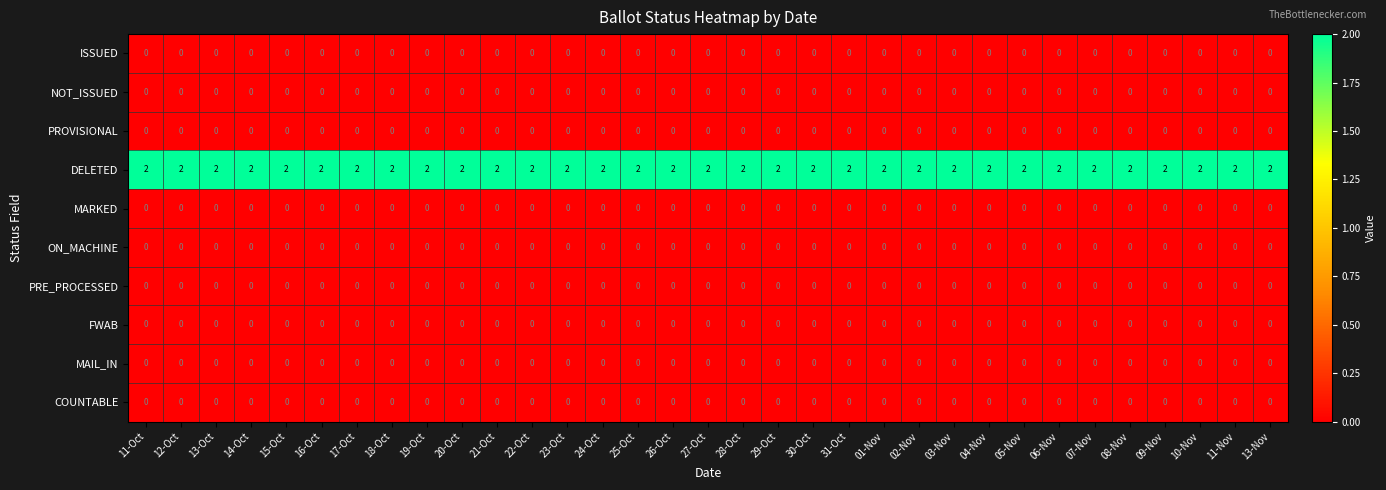

The value of ISSUED at 13-Oct is 0. True or false?

True